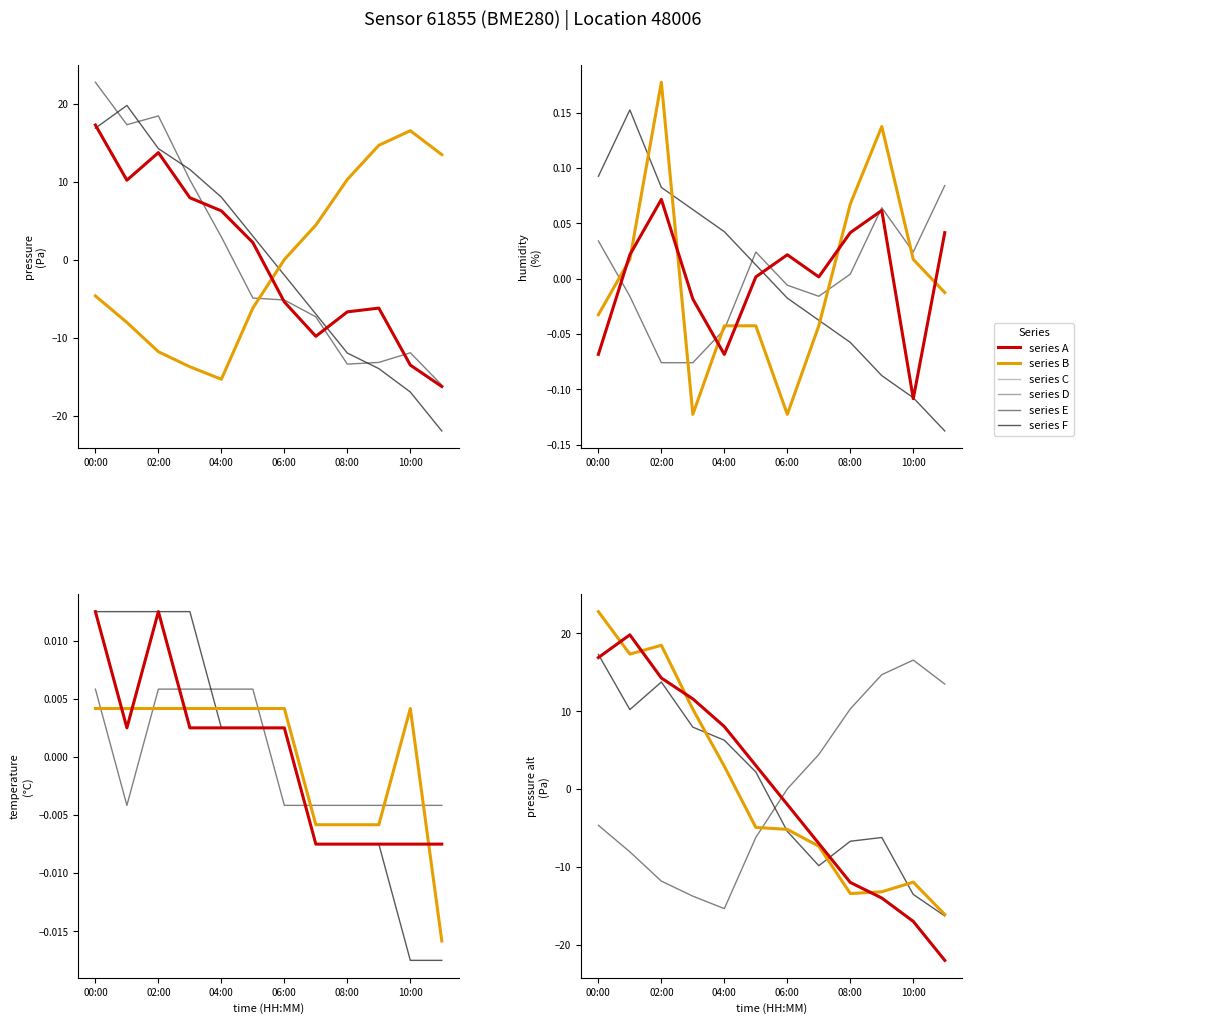

Is it true that series C equals 24.1 at 10:00?

False